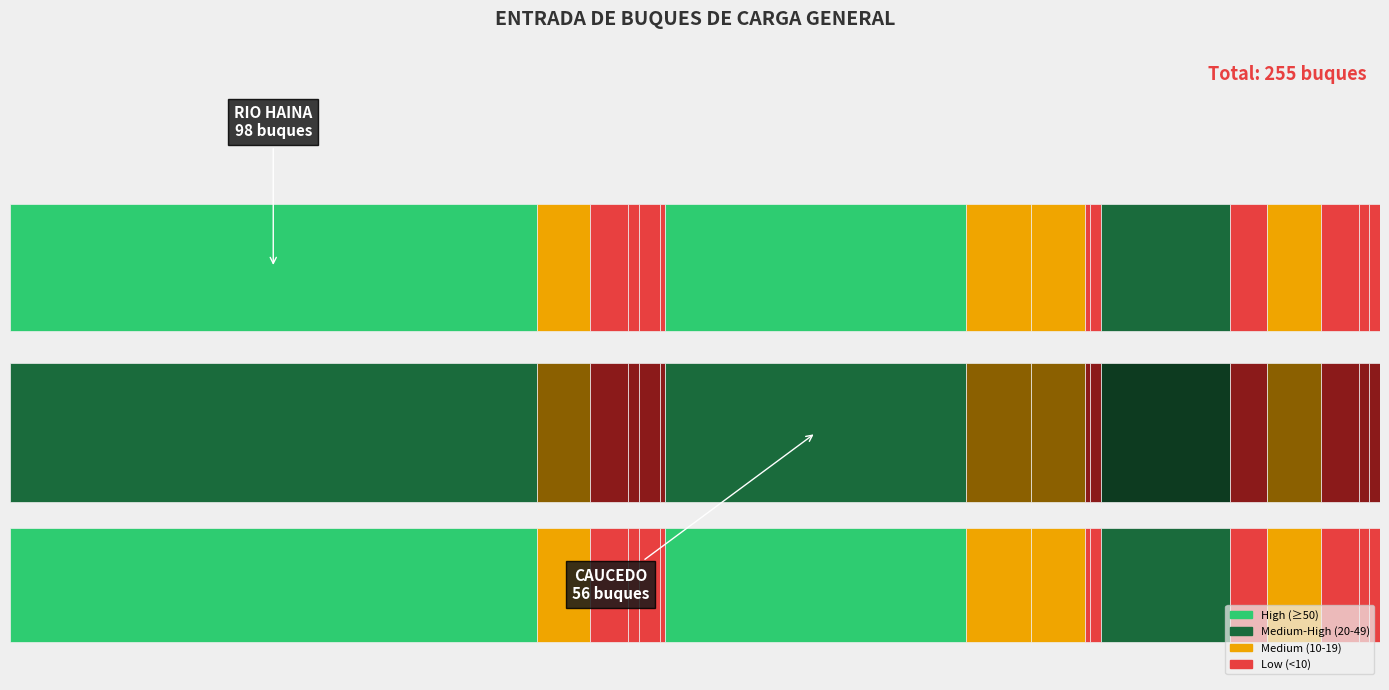

What is the difference between the values at PUERTO PLATA and MOLINOS MODERNOS?

22